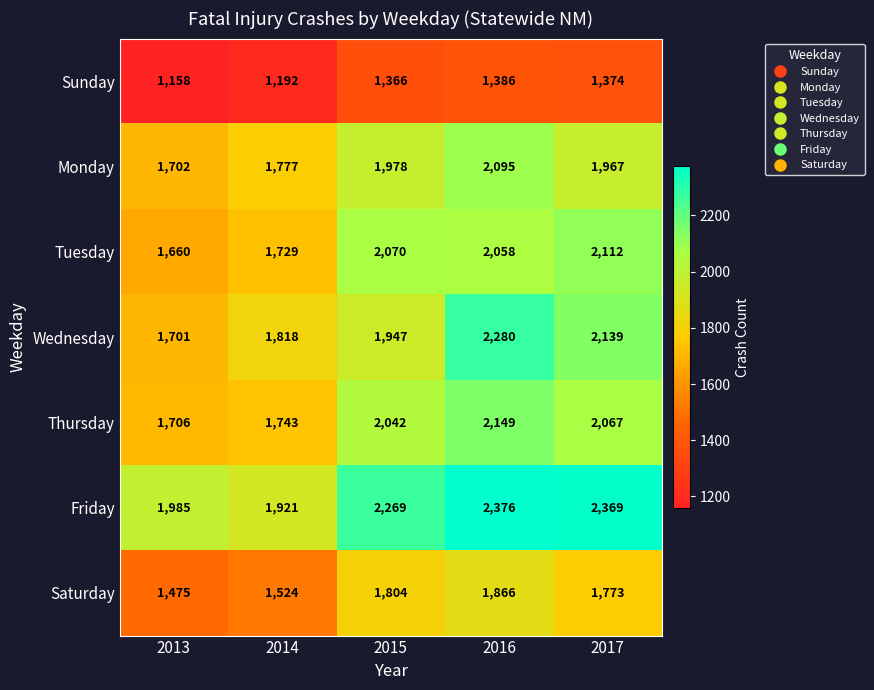

At how many categories does at least one series exceed 1698?

5